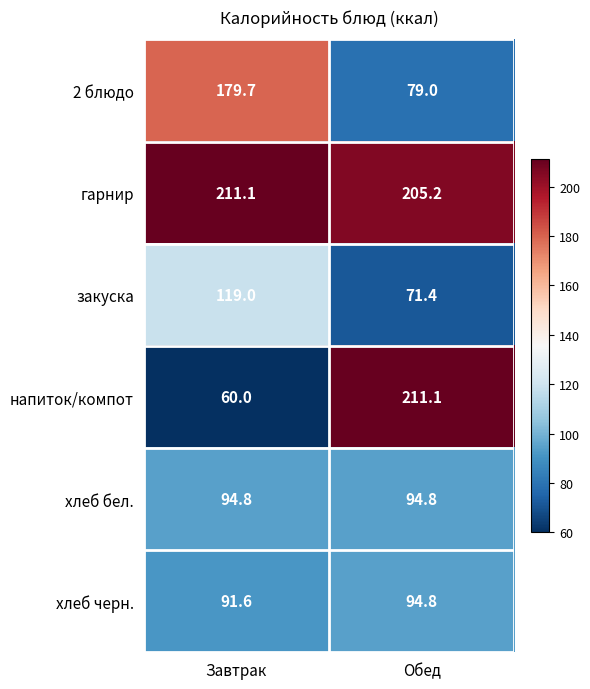

At Завтрак, list the series in order from smallest to largest.

напиток/компот, хлеб черн., хлеб бел., закуска, 2 блюдо, гарнир